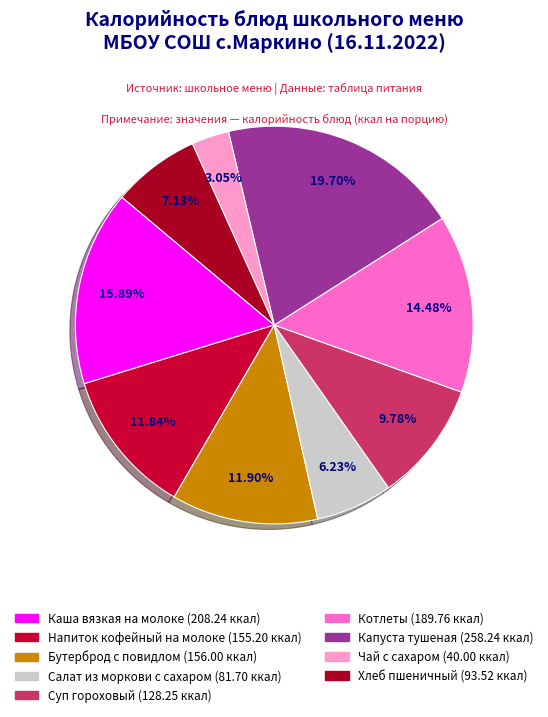

How many segments does this pie chart have?

9